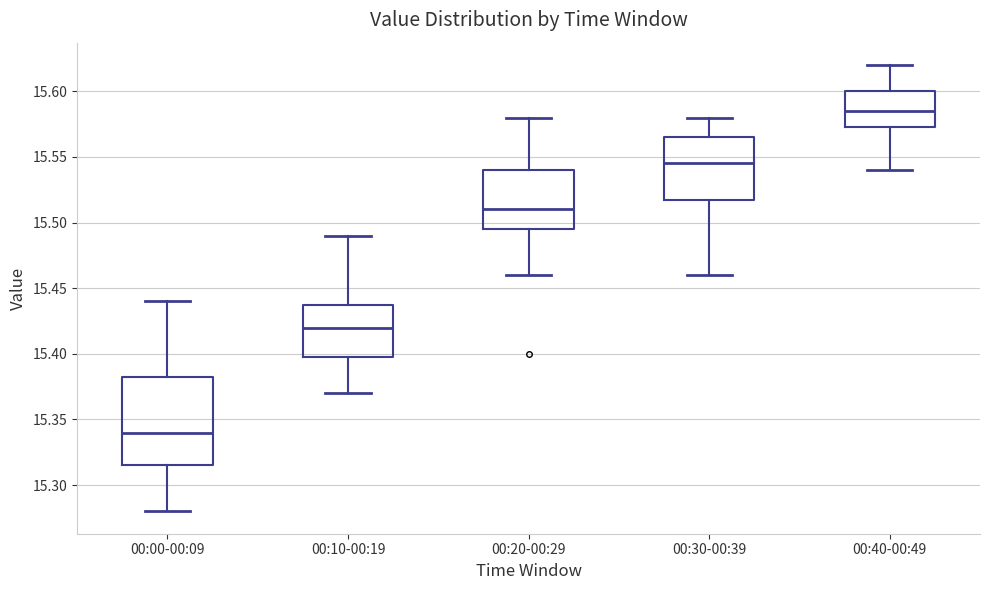

Reading left to right, read every box against the y-axis: the position of its median line, the range the box covers, and the ends of its whiskers. The values are not printed on the chart, so give them approximately, as read against the axis.

00:00-00:09: median 15.340, box 15.315 to 15.385, whiskers 15.280 to 15.440
00:10-00:19: median 15.420, box 15.400 to 15.440, whiskers 15.370 to 15.490
00:20-00:29: median 15.510, box 15.495 to 15.540, whiskers 15.460 to 15.580
00:30-00:39: median 15.545, box 15.520 to 15.565, whiskers 15.460 to 15.580
00:40-00:49: median 15.585, box 15.575 to 15.600, whiskers 15.540 to 15.620